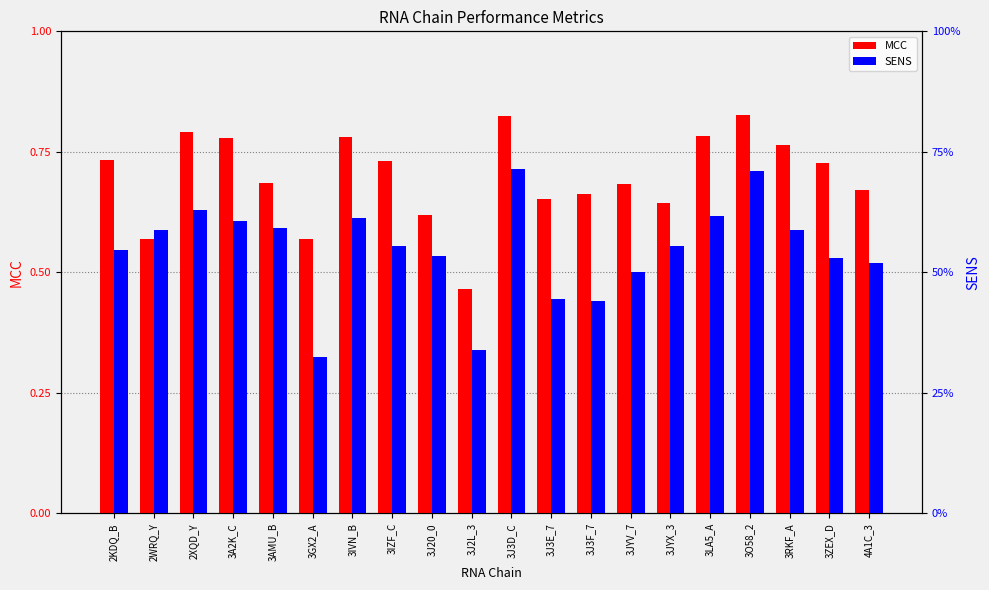

Which series changed the most between 3J3F_7 and 3LA5_A?

SENS